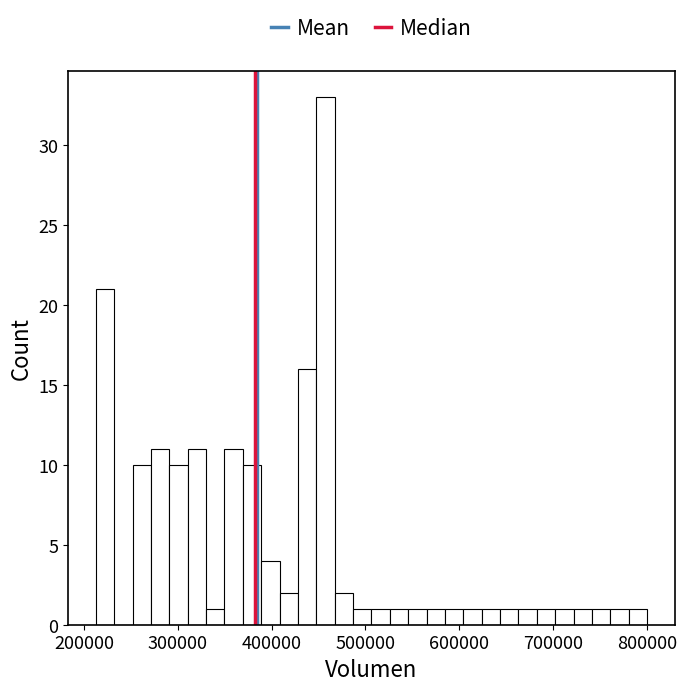

Around what value on the x-axis is the tallest bar? Give the approximate position of its centre, as read against the axis.

460000